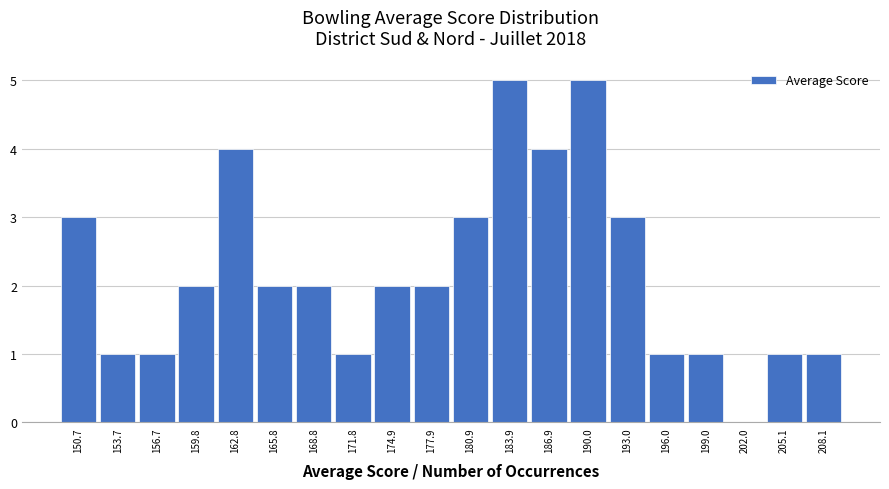

Reading left to right, list all the values displayed in this chart.

150.7=3	153.7=1	156.7=1	159.8=2	162.8=4	165.8=2	168.8=2	171.8=1	174.9=2	177.9=2	180.9=3	183.9=5	186.9=4	190.0=5	193.0=3	196.0=1	199.0=1	202.0=0	205.1=1	208.1=1